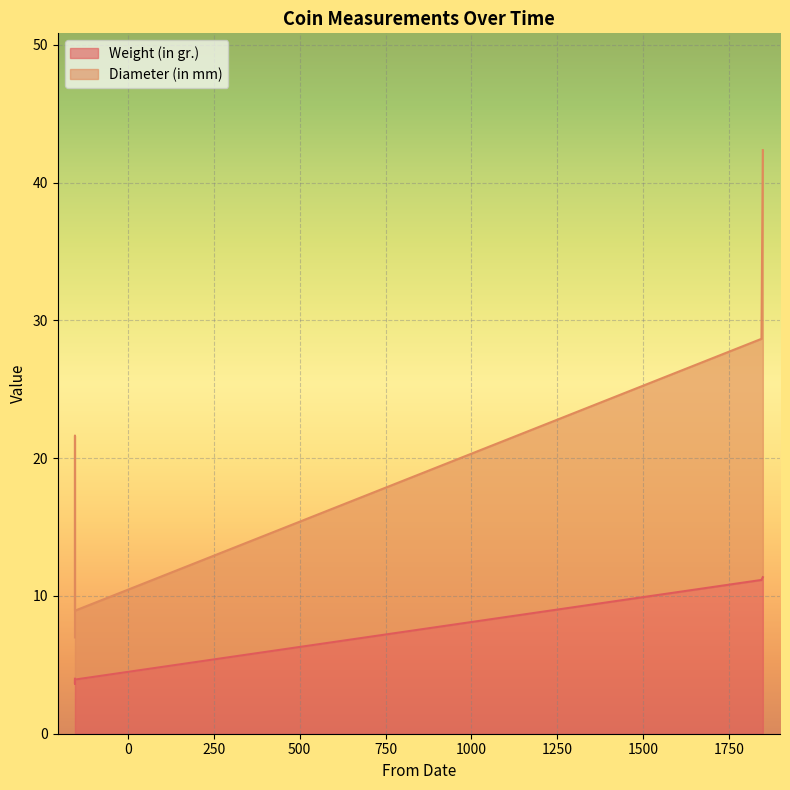

Does the chart display data point markers on the line(s)?

No